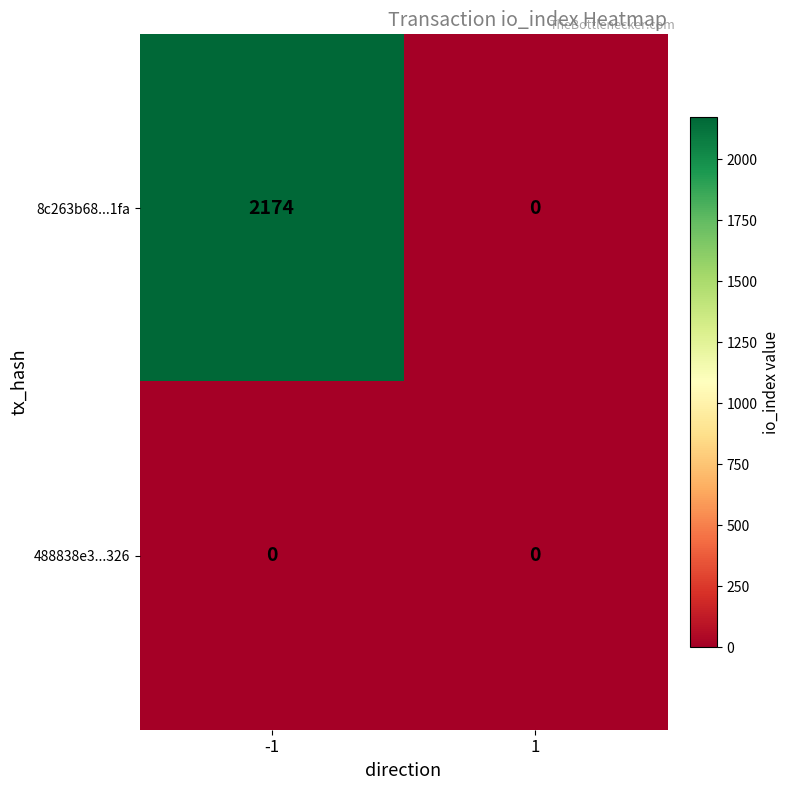

Is it true that 8c263b68...1fa equals 2174 at -1?

True